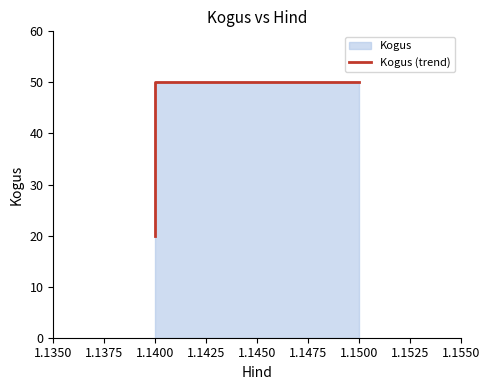

Count the number of data series in this chart.

1